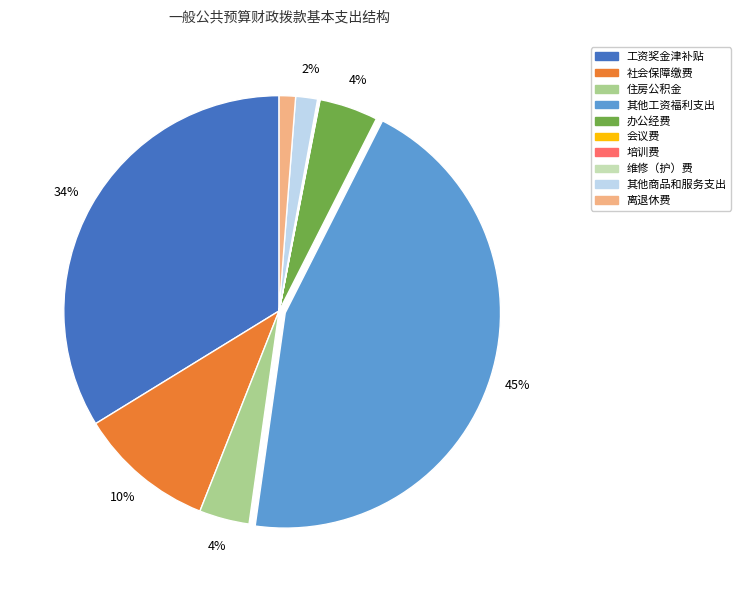

To the nearest percent, what is the average slice percentage?

10%